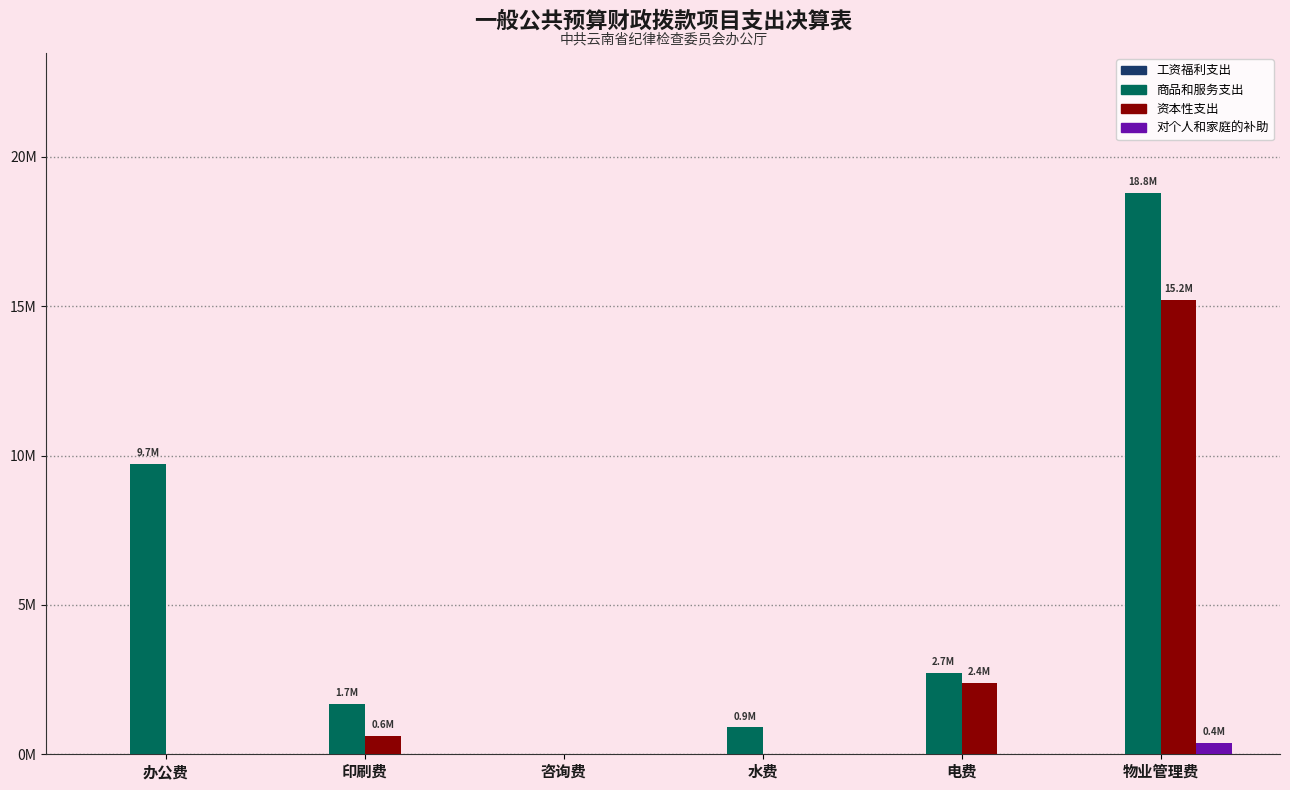

Are the bars grouped side by side (vs. stacked)?

Yes